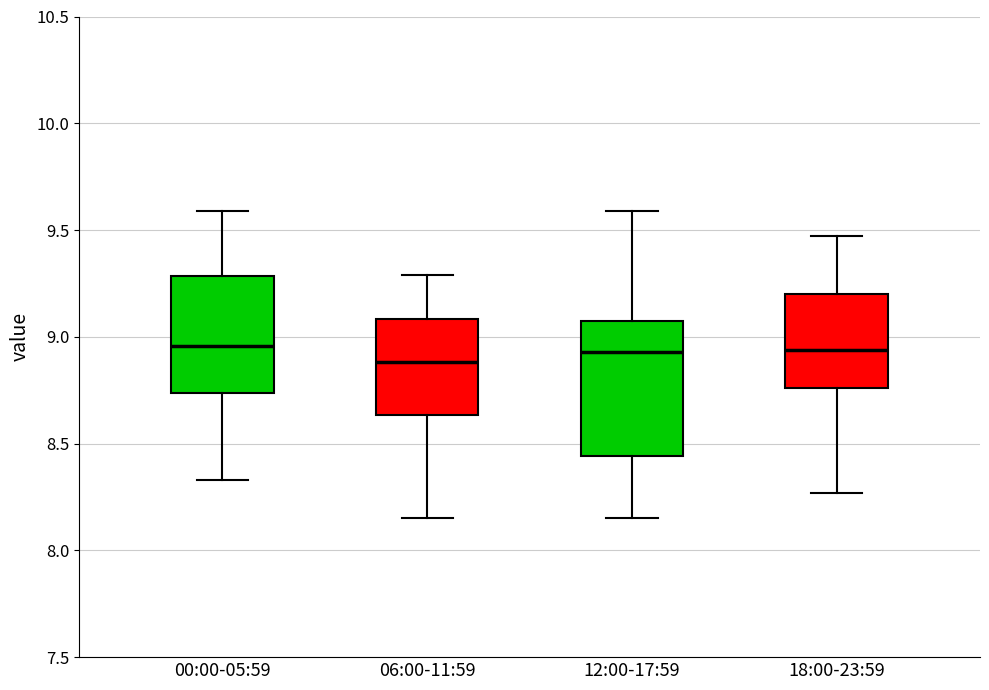

Which box is the tallest, from its lower edge to its upper edge?

12:00-17:59